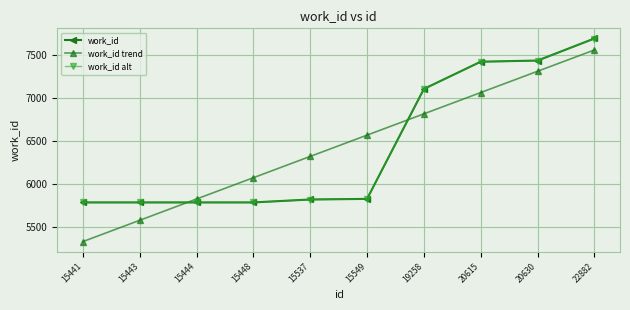

How many times do work_id alt and work_id trend cross each other?

2